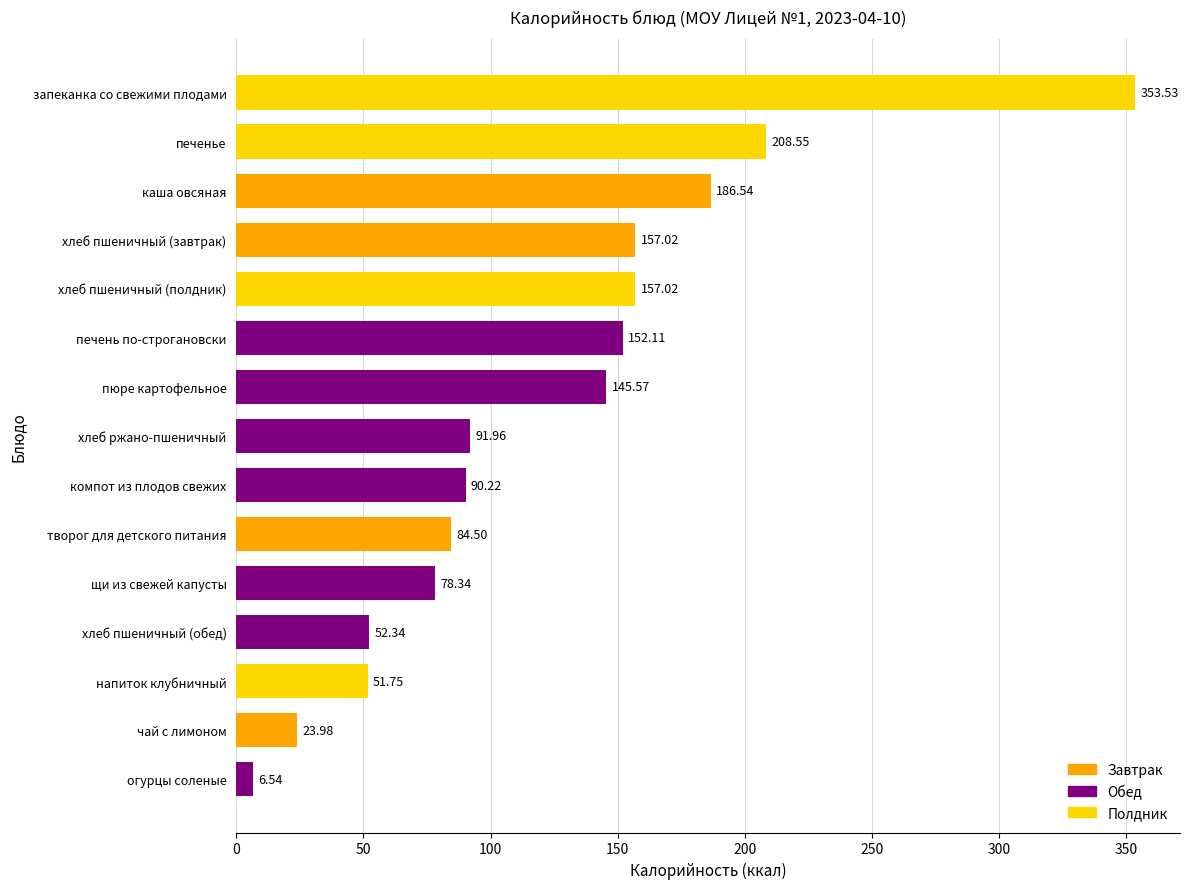

Are the bars horizontal?

Yes